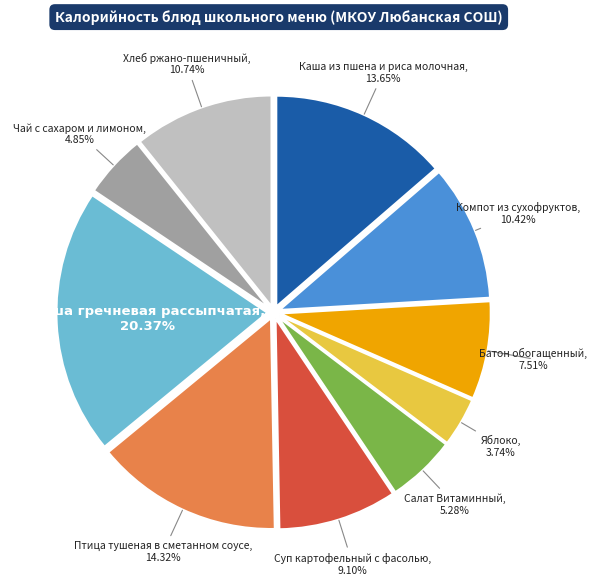

Is there a majority slice in this chart?

No